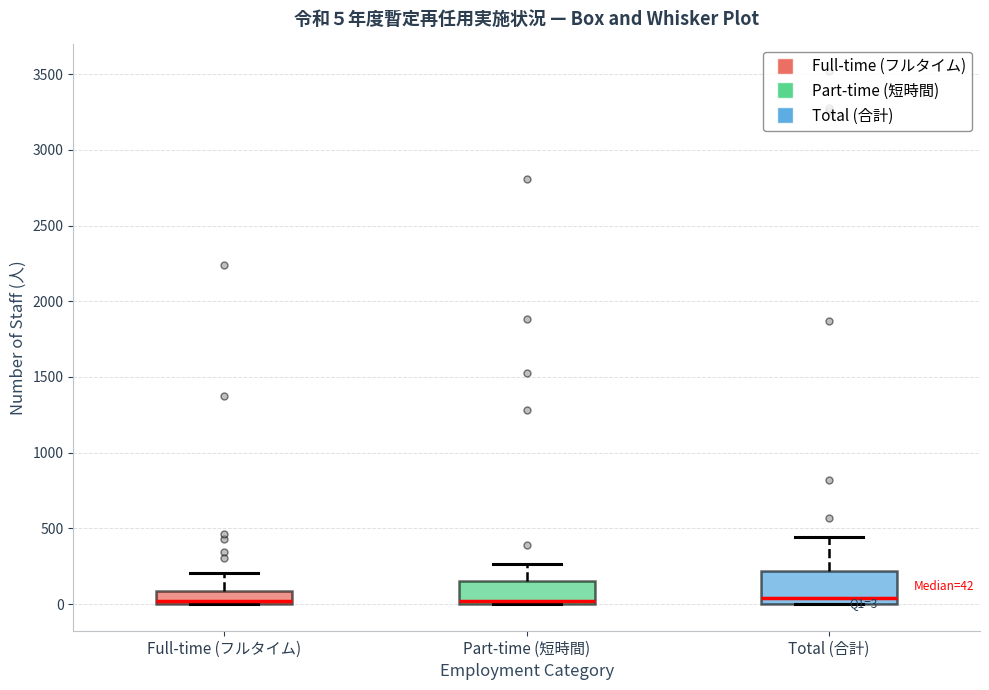

Comparing the boxes themselves (not the whiskers), which one is the tallest?

Total (合計)